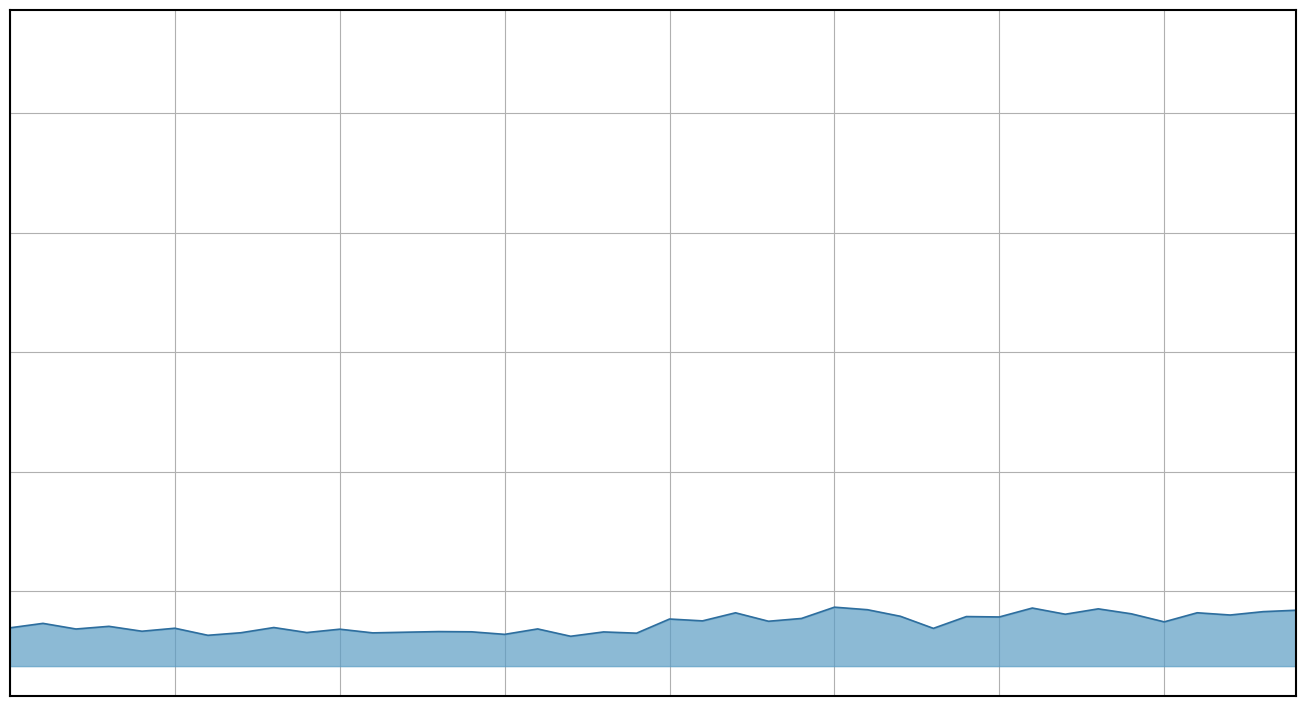

Which category has the highest value across all series?

01:01